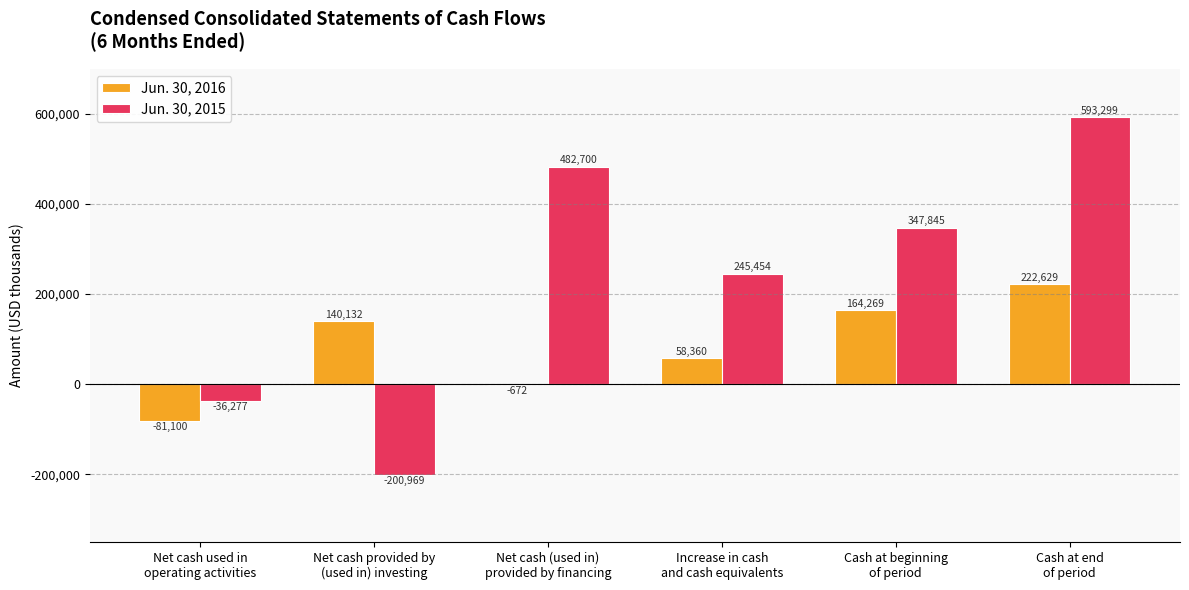

What is the maximum value shown in the chart?

593299